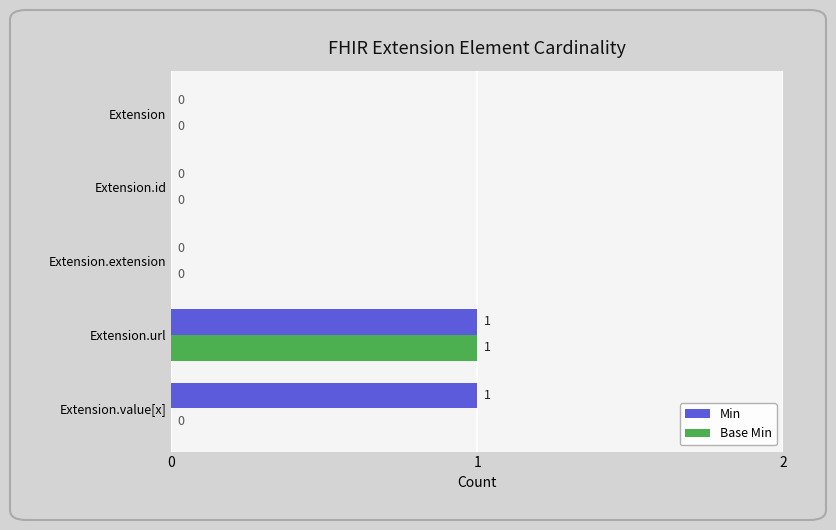

The Base Min series shows 1 at Extension.url. True or false?

True